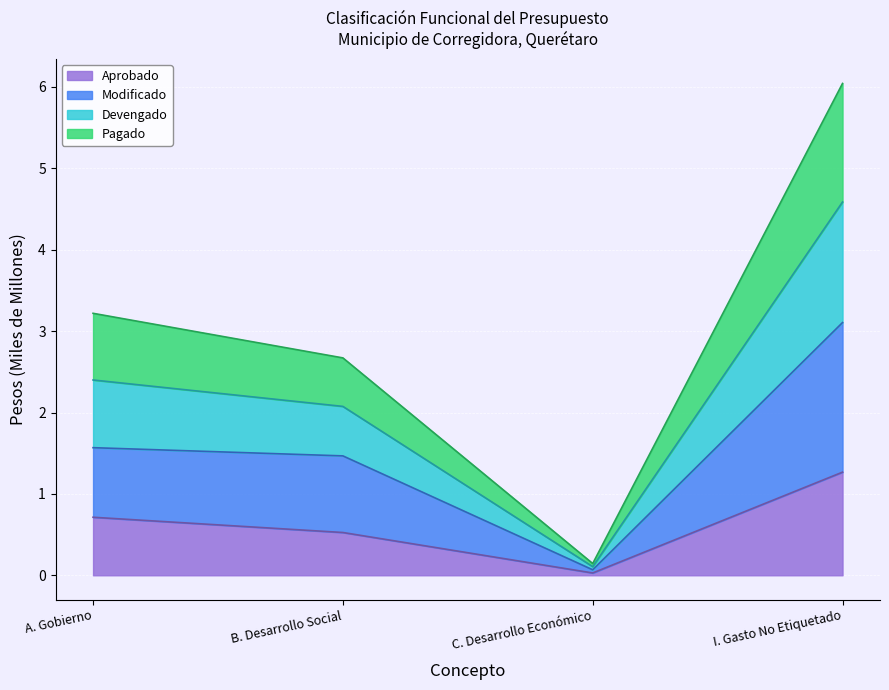

At which label does Aprobado reach its peak?

I. Gasto No Etiquetado